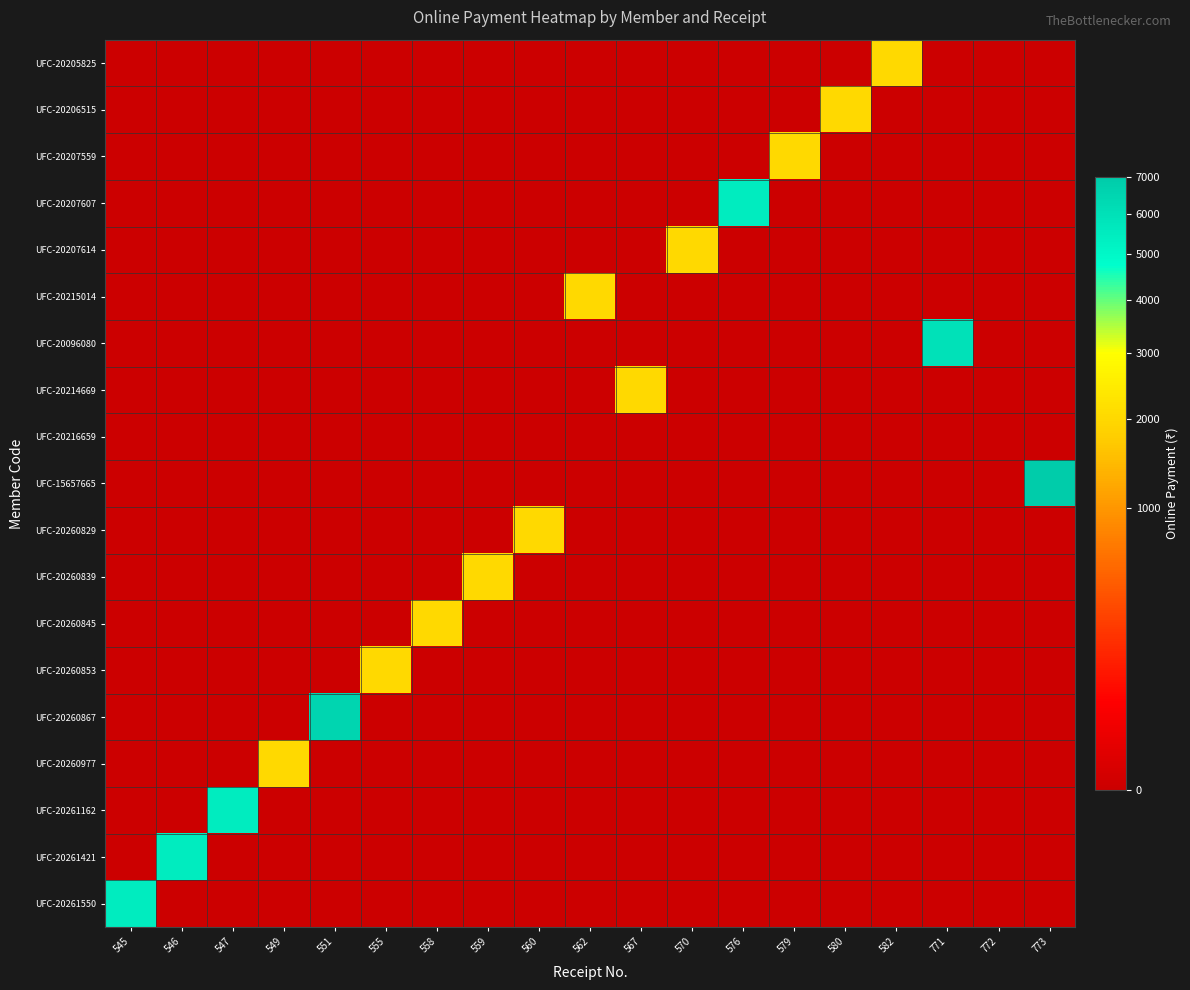

Reading left to right, extract all data points from this chart.

UFC-20205825: 545=0	546=0	547=0	549=0	551=0	555=0	558=0	559=0	560=0	562=0	567=0	570=0	576=0	579=0	580=0	582=2000	771=0	772=0	773=0
UFC-20206515: 545=0	546=0	547=0	549=0	551=0	555=0	558=0	559=0	560=0	562=0	567=0	570=0	576=0	579=0	580=2000	582=0	771=0	772=0	773=0
UFC-20207559: 545=0	546=0	547=0	549=0	551=0	555=0	558=0	559=0	560=0	562=0	567=0	570=0	576=0	579=2000	580=0	582=0	771=0	772=0	773=0
UFC-20207607: 545=0	546=0	547=0	549=0	551=0	555=0	558=0	559=0	560=0	562=0	567=0	570=0	576=5500	579=0	580=0	582=0	771=0	772=0	773=0
UFC-20207614: 545=0	546=0	547=0	549=0	551=0	555=0	558=0	559=0	560=0	562=0	567=0	570=2000	576=0	579=0	580=0	582=0	771=0	772=0	773=0
UFC-20215014: 545=0	546=0	547=0	549=0	551=0	555=0	558=0	559=0	560=0	562=2000	567=0	570=0	576=0	579=0	580=0	582=0	771=0	772=0	773=0
UFC-20096080: 545=0	546=0	547=0	549=0	551=0	555=0	558=0	559=0	560=0	562=0	567=0	570=0	576=0	579=0	580=0	582=0	771=6000	772=0	773=0
UFC-20214669: 545=0	546=0	547=0	549=0	551=0	555=0	558=0	559=0	560=0	562=0	567=2000	570=0	576=0	579=0	580=0	582=0	771=0	772=0	773=0
UFC-20216659: 545=0	546=0	547=0	549=0	551=0	555=0	558=0	559=0	560=0	562=0	567=0	570=0	576=0	579=0	580=0	582=0	771=0	772=0	773=0
UFC-15657665: 545=0	546=0	547=0	549=0	551=0	555=0	558=0	559=0	560=0	562=0	567=0	570=0	576=0	579=0	580=0	582=0	771=0	772=0	773=7000
UFC-20260829: 545=0	546=0	547=0	549=0	551=0	555=0	558=0	559=0	560=2000	562=0	567=0	570=0	576=0	579=0	580=0	582=0	771=0	772=0	773=0
UFC-20260839: 545=0	546=0	547=0	549=0	551=0	555=0	558=0	559=2000	560=0	562=0	567=0	570=0	576=0	579=0	580=0	582=0	771=0	772=0	773=0
UFC-20260845: 545=0	546=0	547=0	549=0	551=0	555=0	558=2000	559=0	560=0	562=0	567=0	570=0	576=0	579=0	580=0	582=0	771=0	772=0	773=0
UFC-20260853: 545=0	546=0	547=0	549=0	551=0	555=2000	558=0	559=0	560=0	562=0	567=0	570=0	576=0	579=0	580=0	582=0	771=0	772=0	773=0
UFC-20260867: 545=0	546=0	547=0	549=0	551=6500	555=0	558=0	559=0	560=0	562=0	567=0	570=0	576=0	579=0	580=0	582=0	771=0	772=0	773=0
UFC-20260977: 545=0	546=0	547=0	549=2000	551=0	555=0	558=0	559=0	560=0	562=0	567=0	570=0	576=0	579=0	580=0	582=0	771=0	772=0	773=0
UFC-20261162: 545=0	546=0	547=5500	549=0	551=0	555=0	558=0	559=0	560=0	562=0	567=0	570=0	576=0	579=0	580=0	582=0	771=0	772=0	773=0
UFC-20261421: 545=0	546=5500	547=0	549=0	551=0	555=0	558=0	559=0	560=0	562=0	567=0	570=0	576=0	579=0	580=0	582=0	771=0	772=0	773=0
UFC-20261550: 545=5500	546=0	547=0	549=0	551=0	555=0	558=0	559=0	560=0	562=0	567=0	570=0	576=0	579=0	580=0	582=0	771=0	772=0	773=0